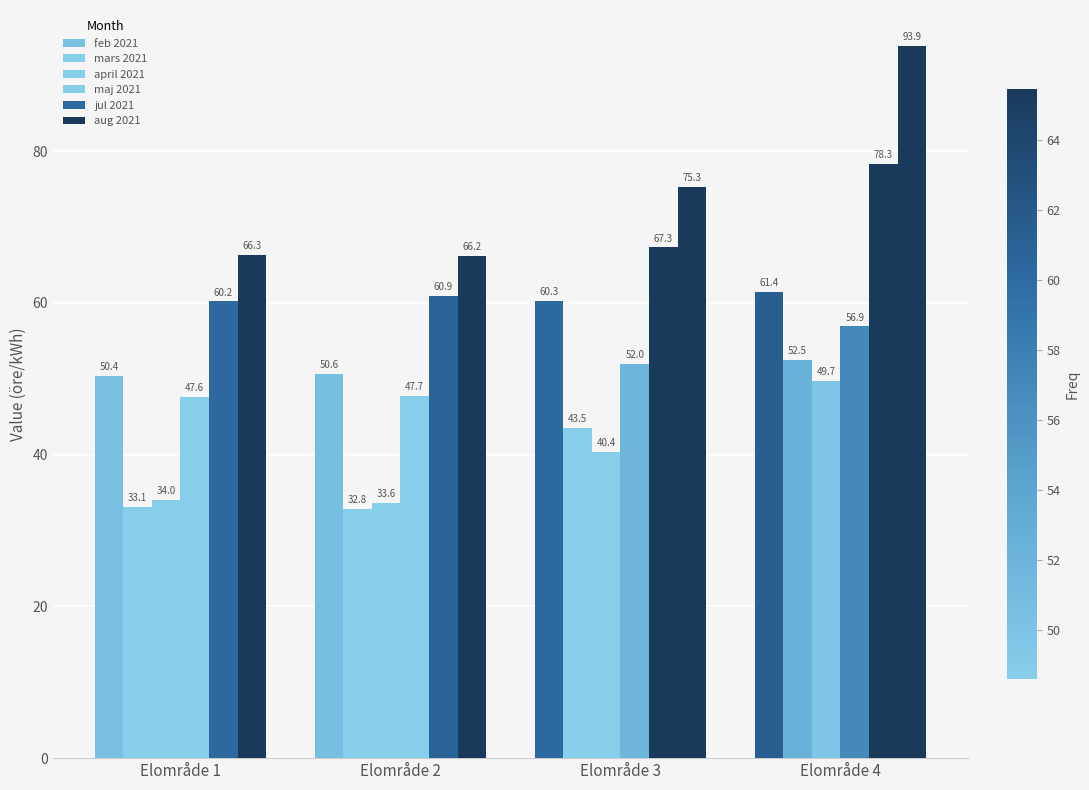

Reading right to left, what are all the values shown in this chart?

feb 2021: 61.4	60.3	50.6	50.4
mars 2021: 52.5	43.5	32.8	33.1
april 2021: 49.7	40.4	33.6	34.0
maj 2021: 56.9	52.0	47.7	47.6
jul 2021: 78.3	67.3	60.9	60.2
aug 2021: 93.9	75.3	66.2	66.3